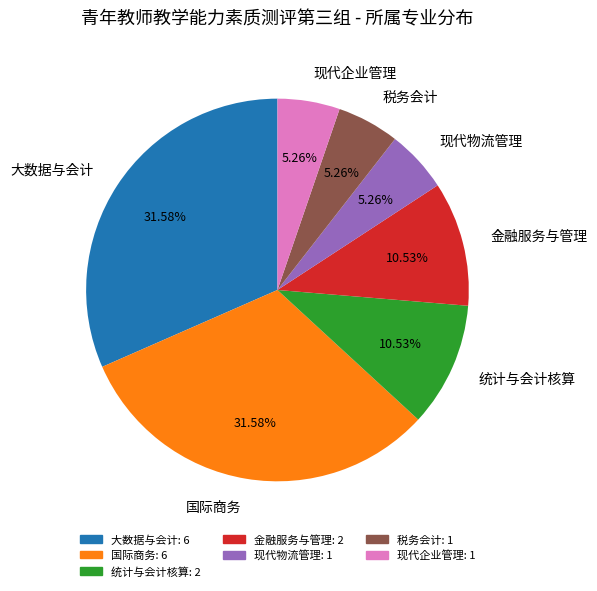

How many segments does this pie chart have?

7